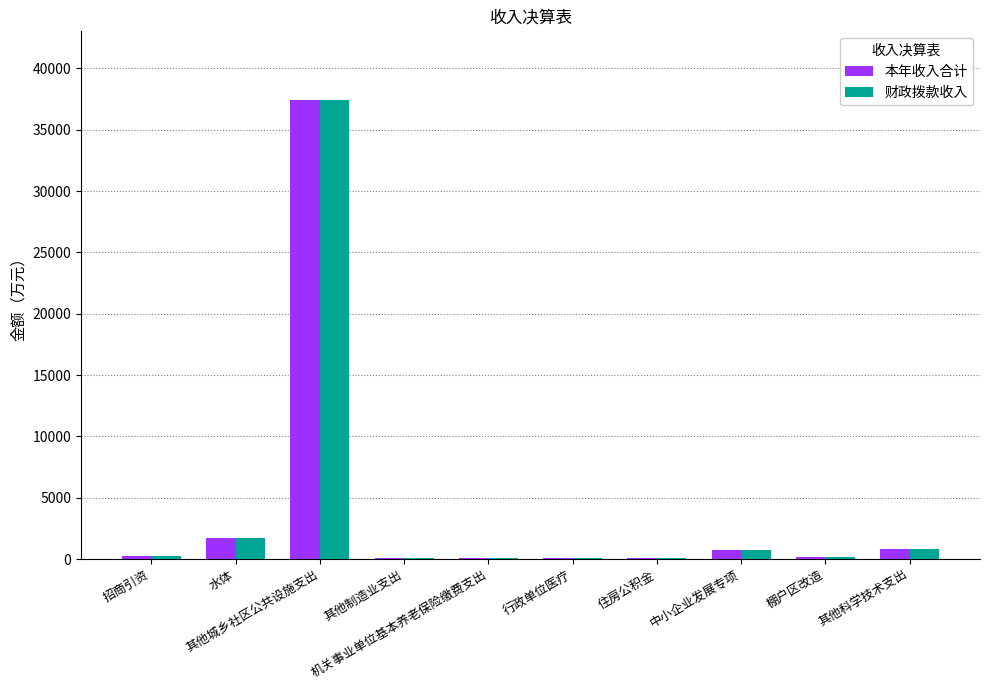

What are all the series names shown in the legend?

本年收入合计, 财政拨款收入